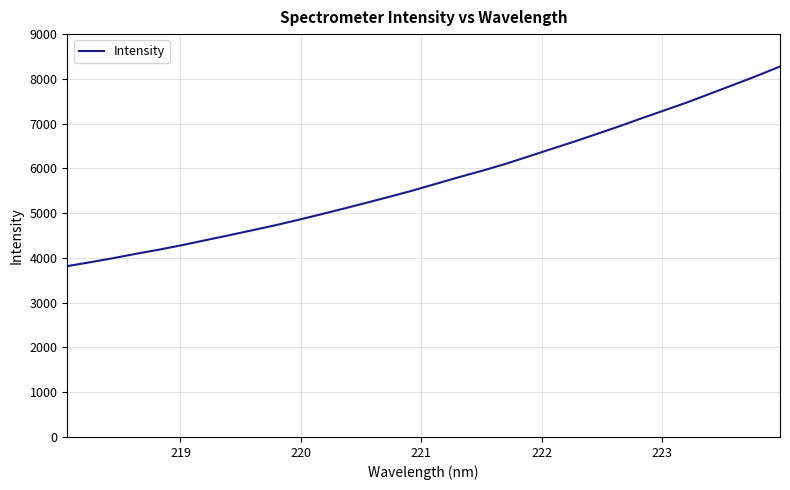

What is the minimum value shown in the chart?

3816.9